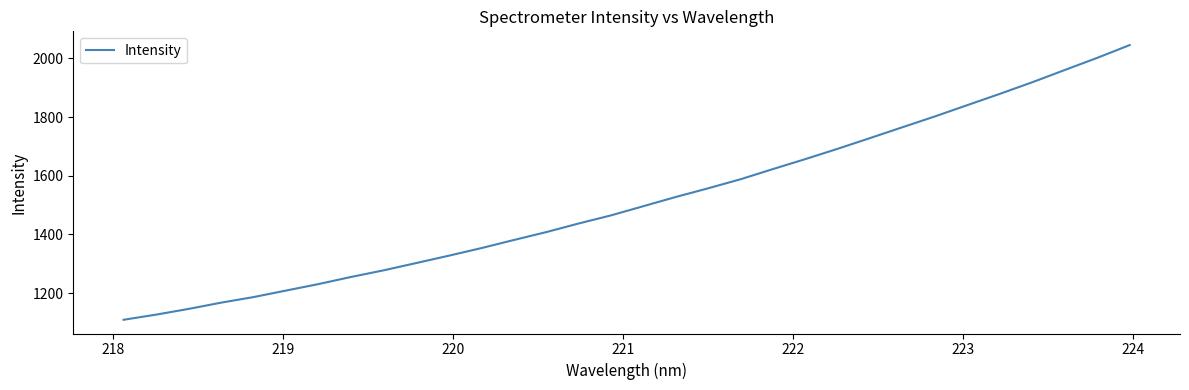

What is the minimum value shown in the chart?

1109.0